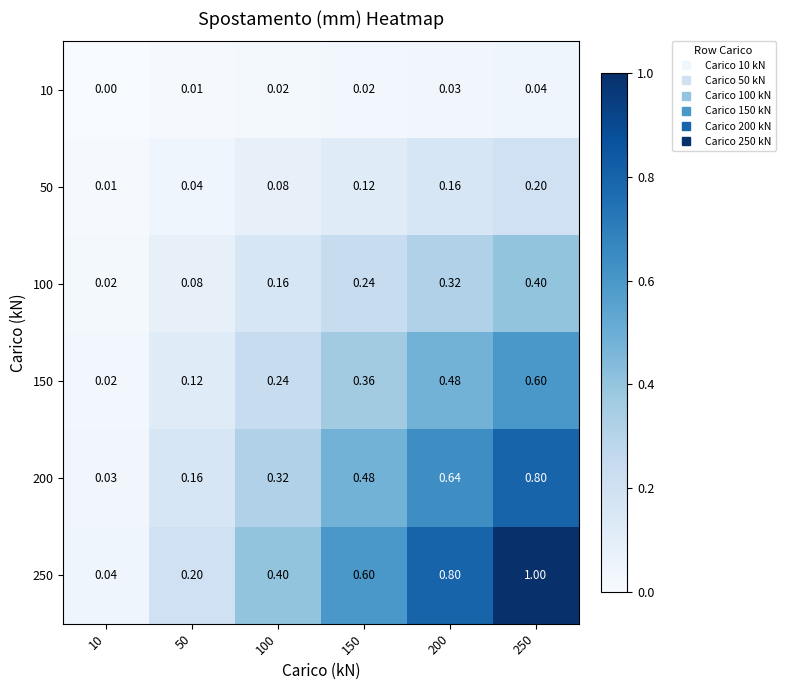

Is the value of 10 at 150 greater than the value of 250 at 10?

No